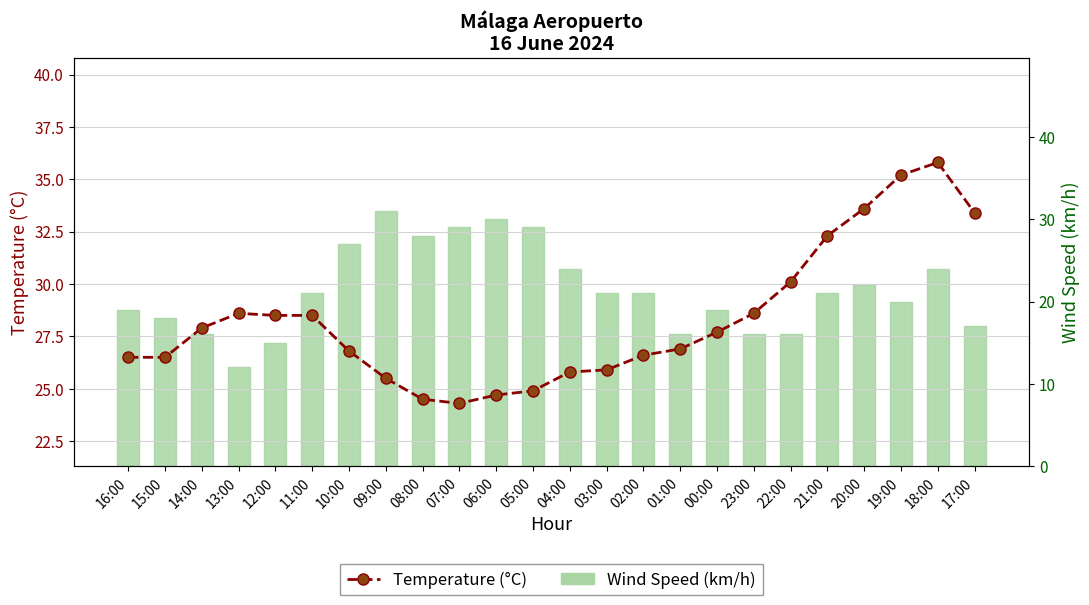

Reading left to right, transcribe all the data shown in this chart.

Temperature (°C): 16:00=26.5	15:00=26.5	14:00=27.9	13:00=28.6	12:00=28.5	11:00=28.5	10:00=26.8	09:00=25.5	08:00=24.5	07:00=24.3	06:00=24.7	05:00=24.9	04:00=25.8	03:00=25.9	02:00=26.6	01:00=26.9	00:00=27.7	23:00=28.6	22:00=30.1	21:00=32.3	20:00=33.6	19:00=35.2	18:00=35.8	17:00=33.4
Wind Speed (km/h): 16:00=19.0	15:00=18.0	14:00=16.0	13:00=12.0	12:00=15.0	11:00=21.0	10:00=27.0	09:00=31.0	08:00=28.0	07:00=29.0	06:00=30.0	05:00=29.0	04:00=24.0	03:00=21.0	02:00=21.0	01:00=16.0	00:00=19.0	23:00=16.0	22:00=16.0	21:00=21.0	20:00=22.0	19:00=20.0	18:00=24.0	17:00=17.0